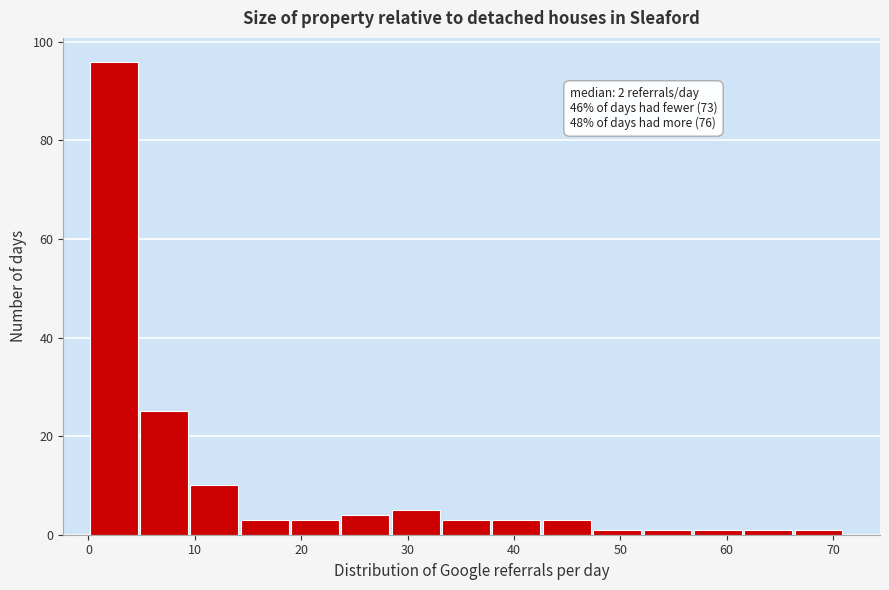

Which range on the x-axis has the tallest bar?

0 to 5